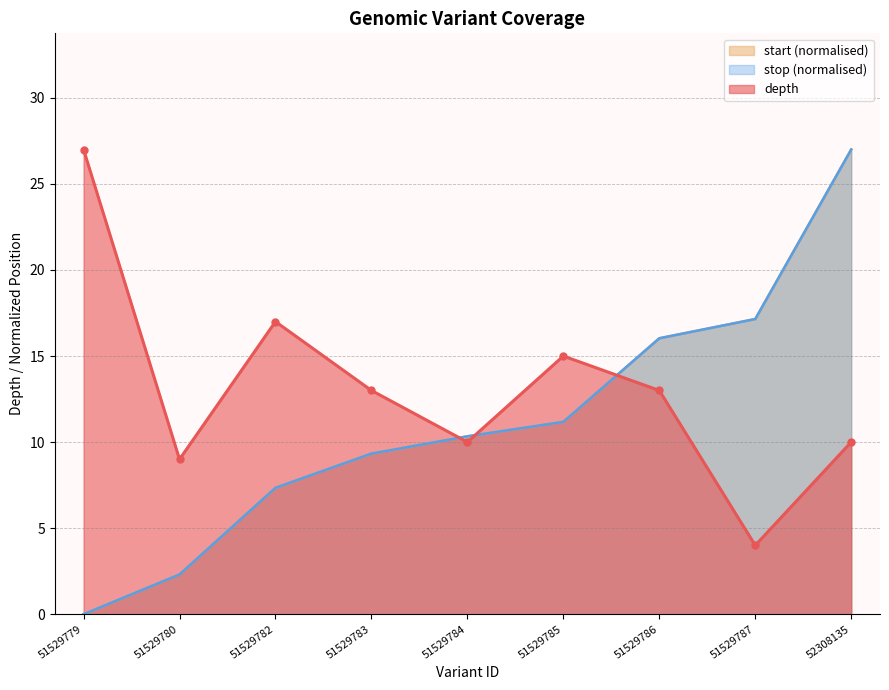

Between 51529786 and 52308135, which series saw the biggest shift?

start